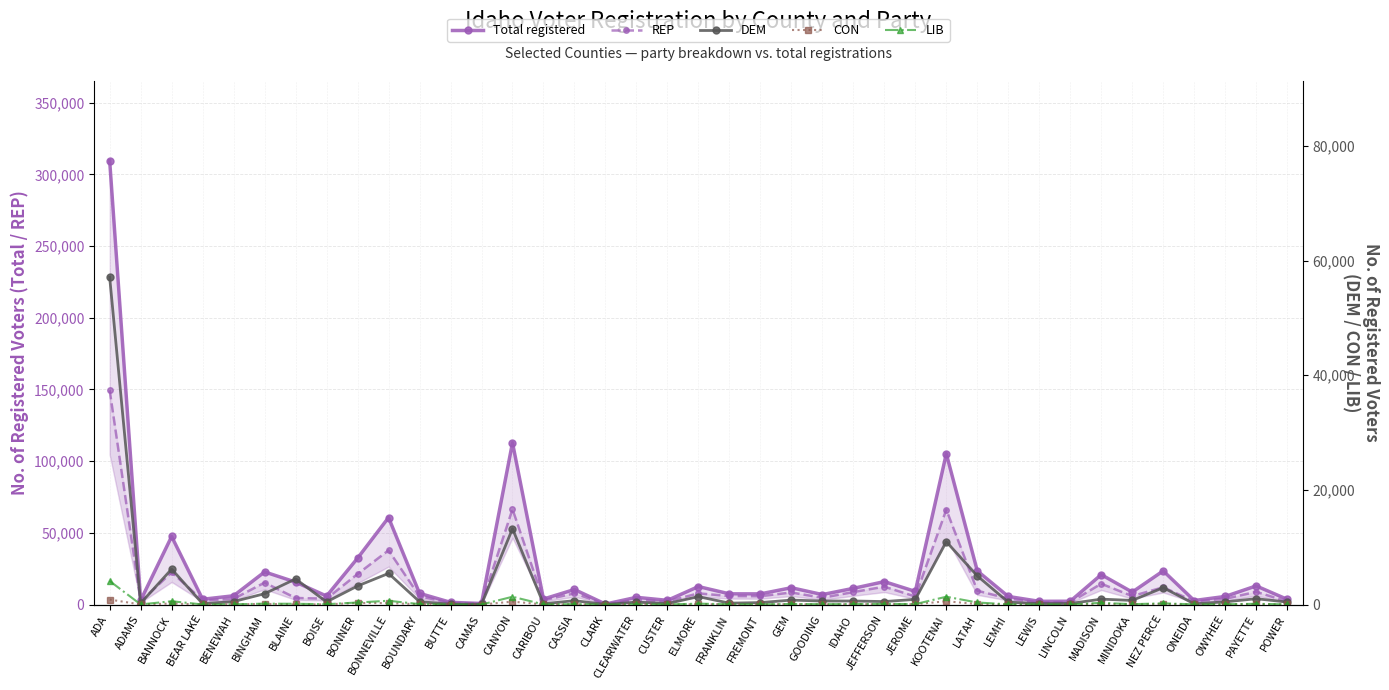

What is the difference between the maximum and minimum values in the CON series?

868